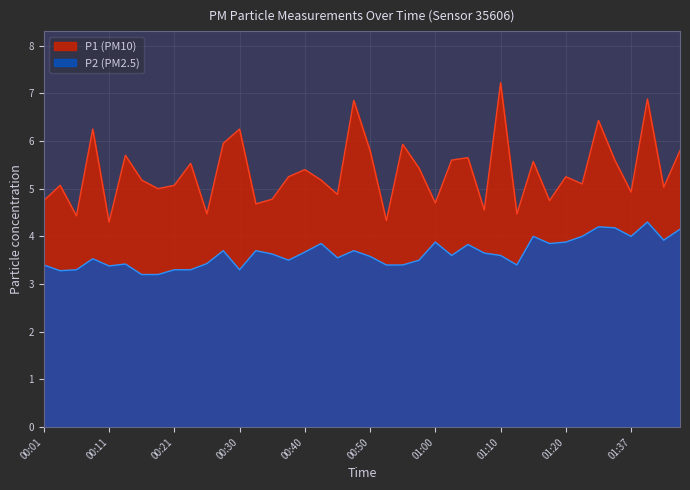

Rank the series by their average value, from highest to lowest.

P1 (PM10), P2 (PM2.5)